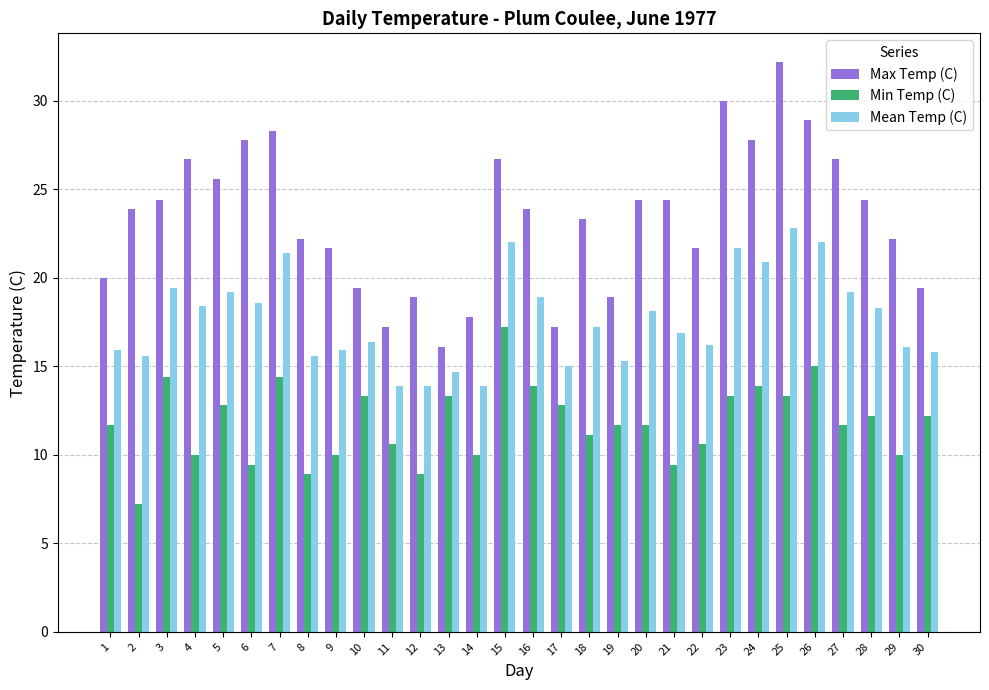

Which series has the largest total across all categories?

Max Temp (C)